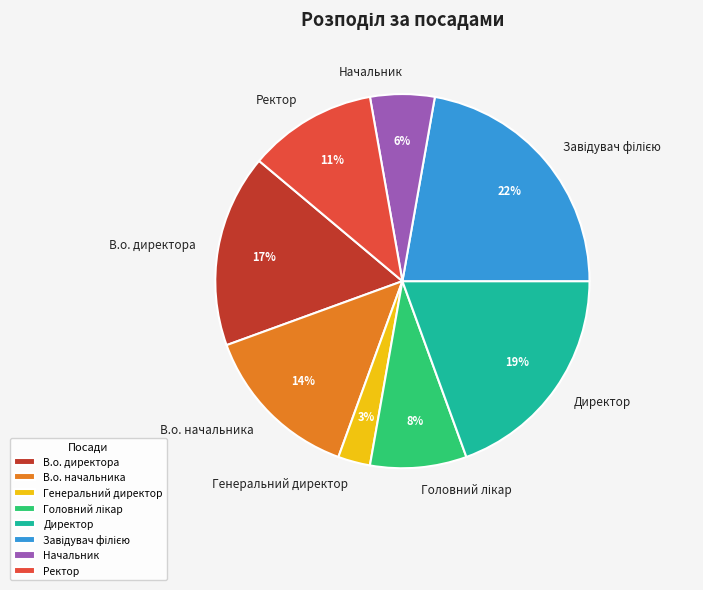

To the nearest percent, what percentage of the pie is Ректор?

11%